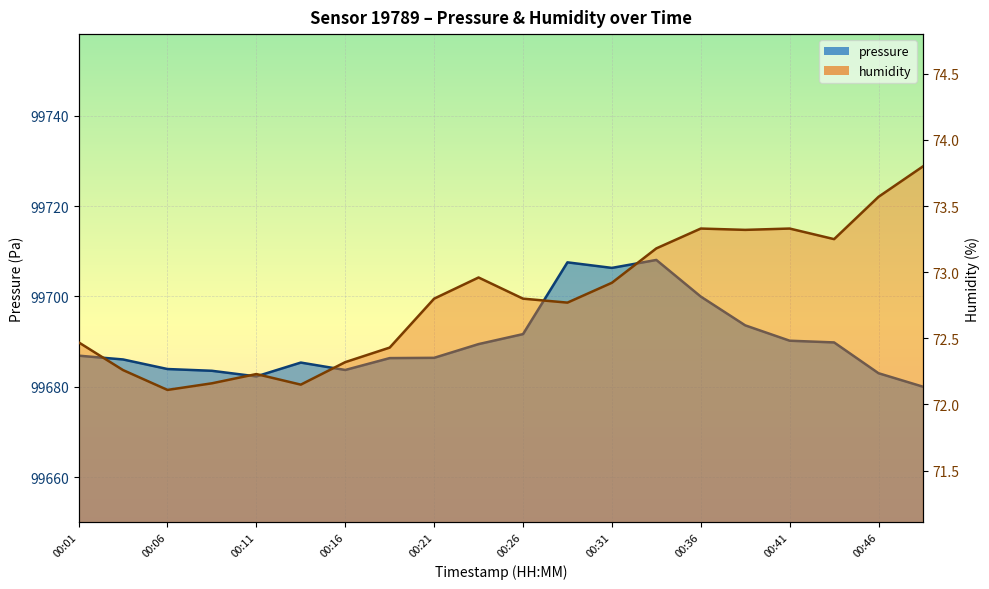

Between 00:09 and 00:21, which series saw the biggest shift?

pressure